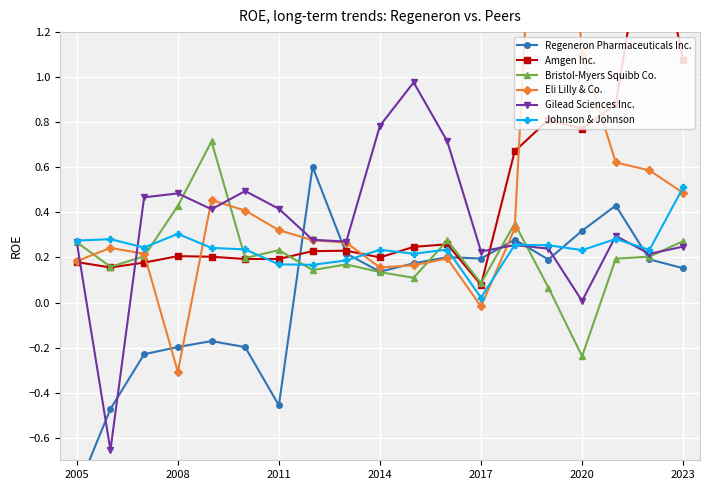

What is the greatest value displayed?

3.2